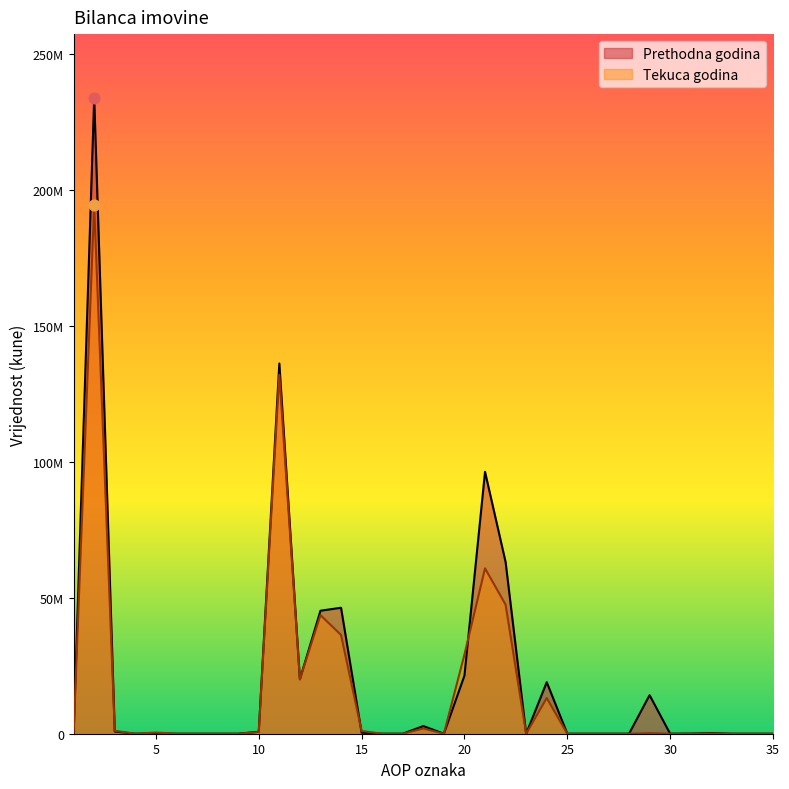

Which series reaches the maximum Y coordinate?

Prethodna godina